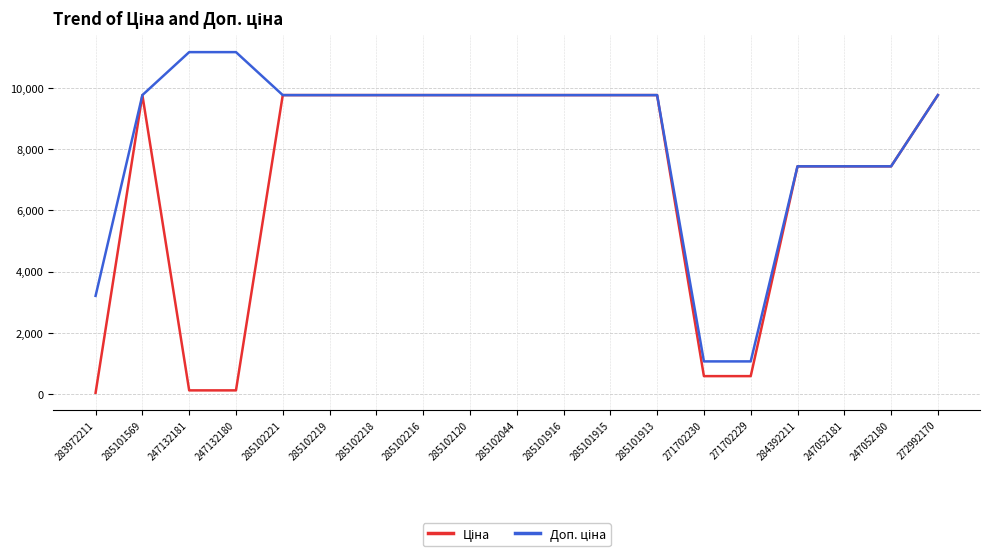

What is the total value across all series at 271702229?

1638.1